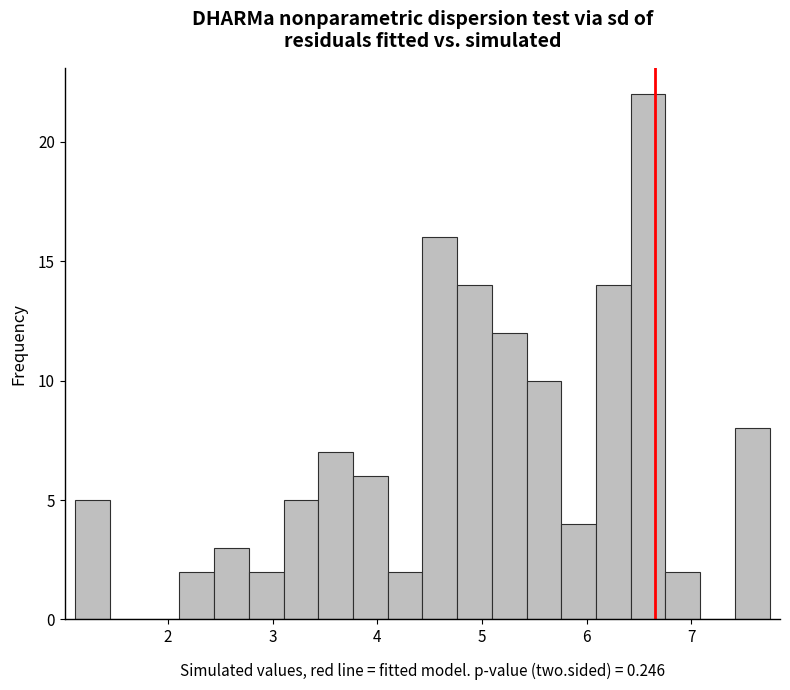

Around what value on the x-axis is the tallest bar? Give the approximate position of its centre, as read against the axis.

6.6